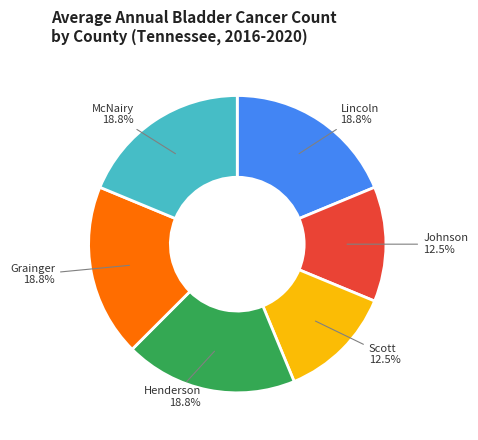

Is there any slice that represents more than half of the pie?

No